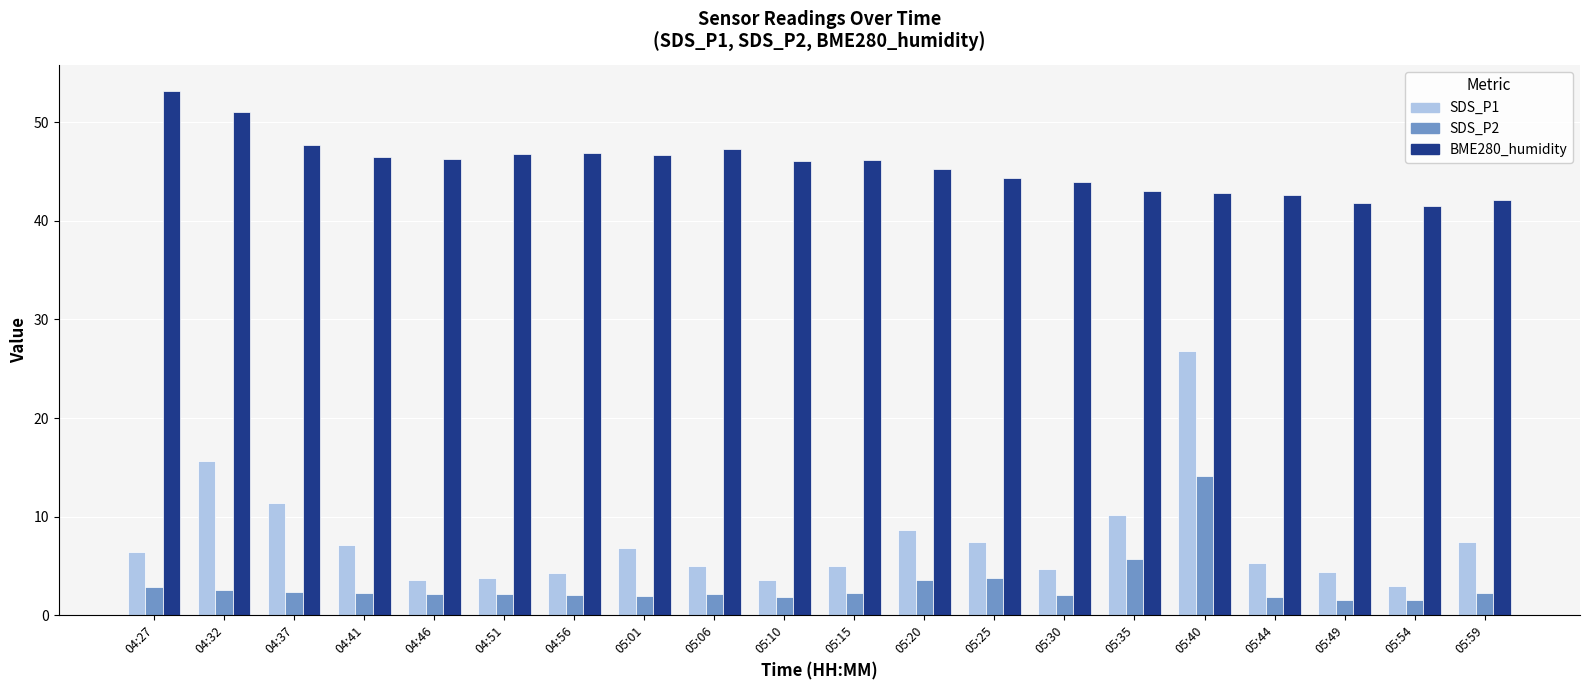

At how many categories does at least one series exceed 41?

20